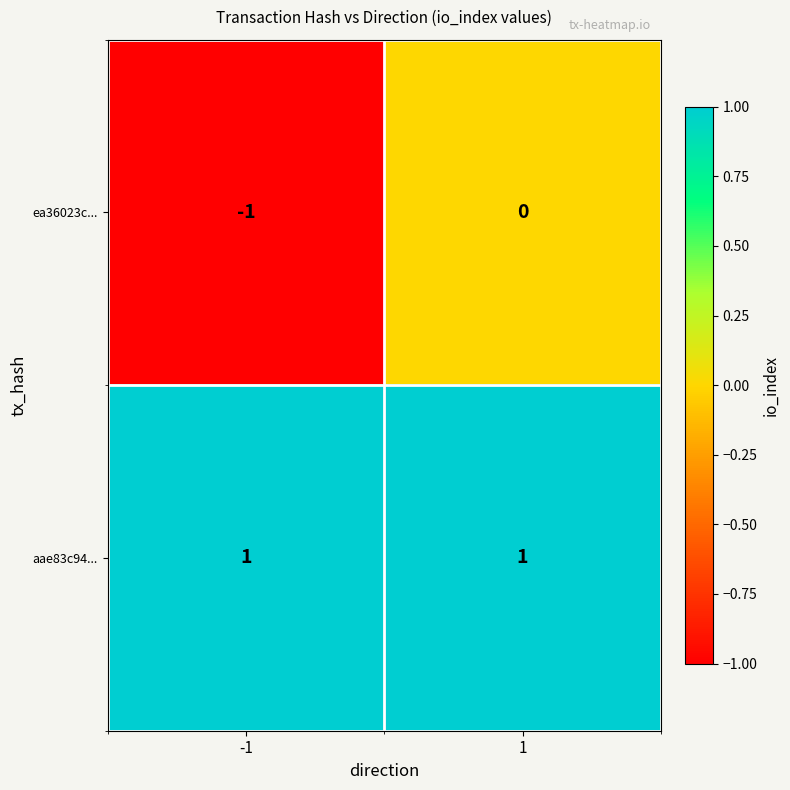

Which series changed the most between -1 and 1?

ea36023c...